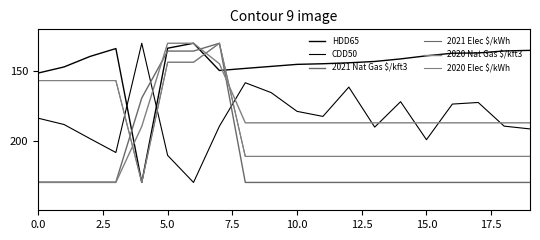

Does the chart have visible grid lines?

No